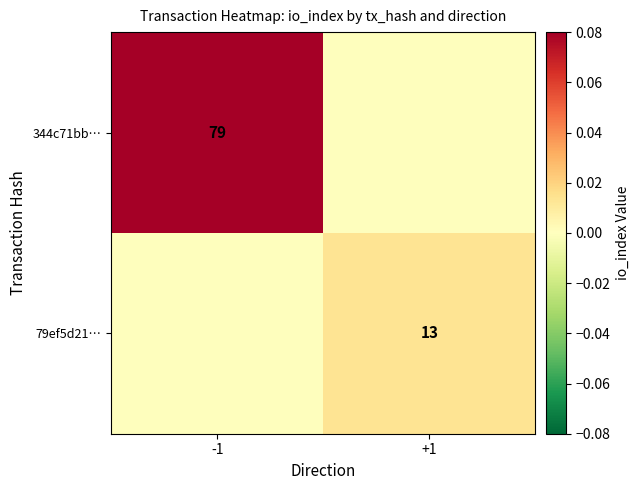

At which category is the sum across all series the highest?

-1